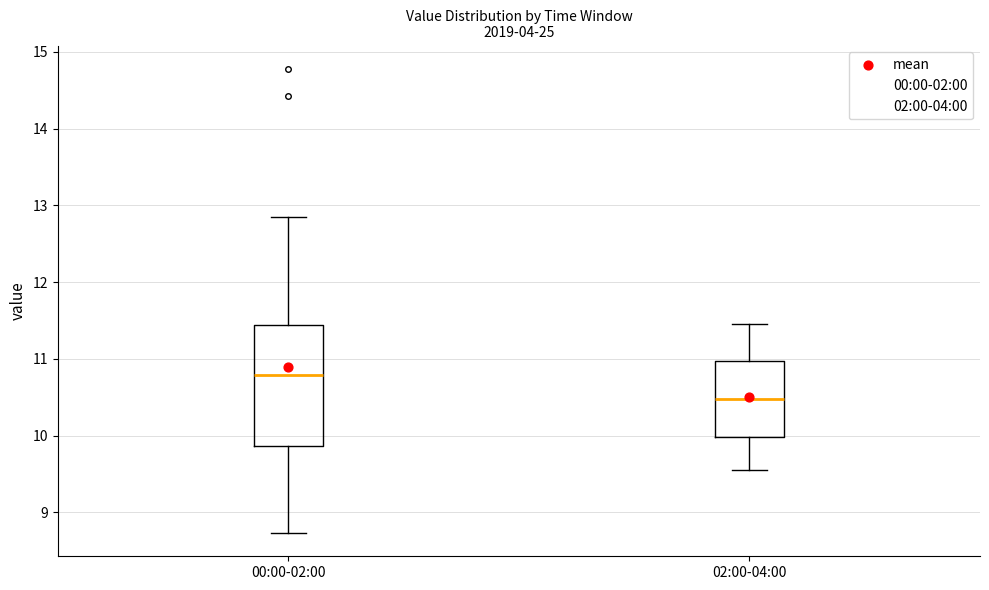

Which box has the highest median line?

00:00-02:00